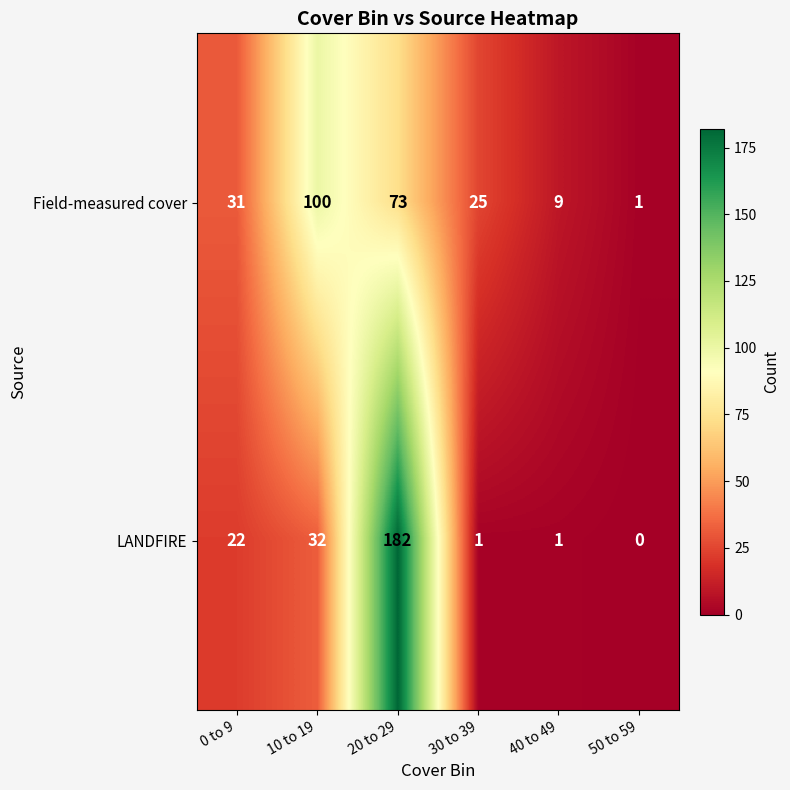

Reading left to right, extract all data points from this chart.

Field-measured cover: 31	100	73	25	9	1
LANDFIRE: 22	32	182	1	1	0